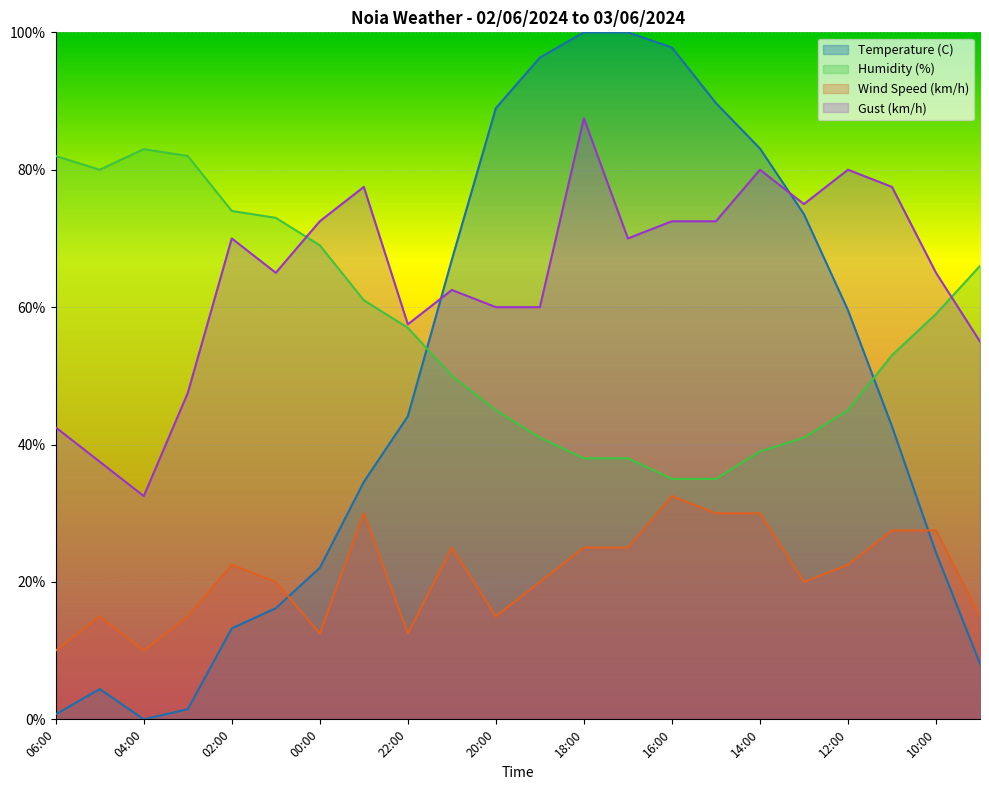

List the series in order of their peak value, highest first.

Temperature (C), Gust (km/h), Humidity (%), Wind Speed (km/h)